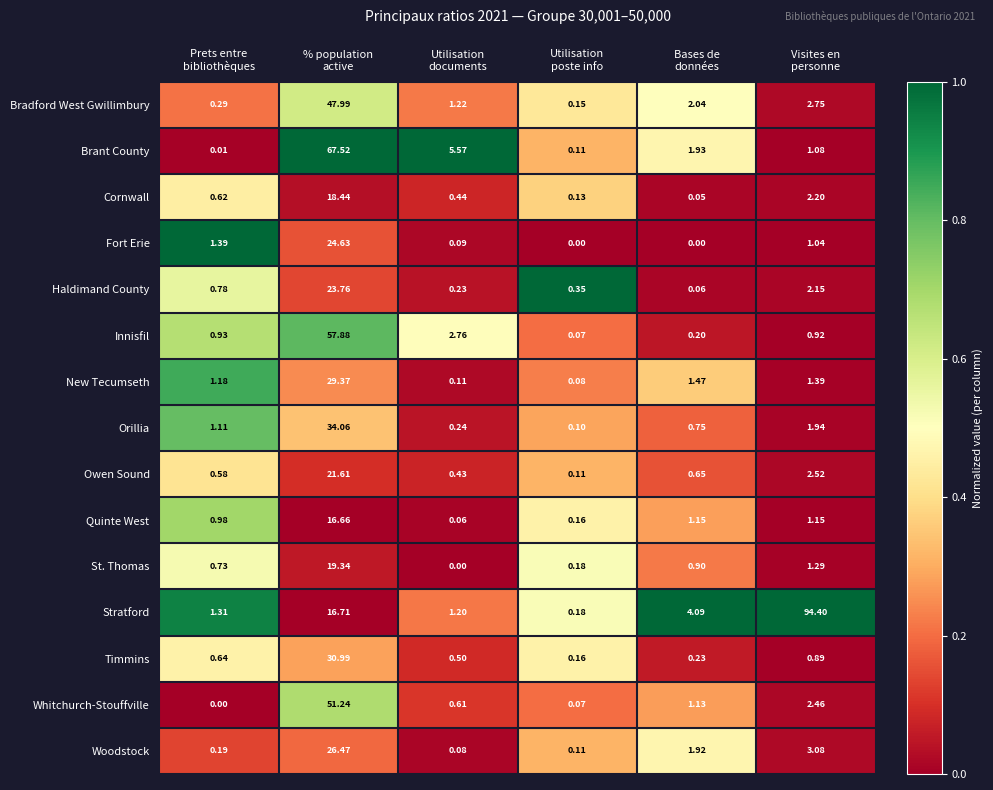

Which series has the widest spread of values?

Stratford